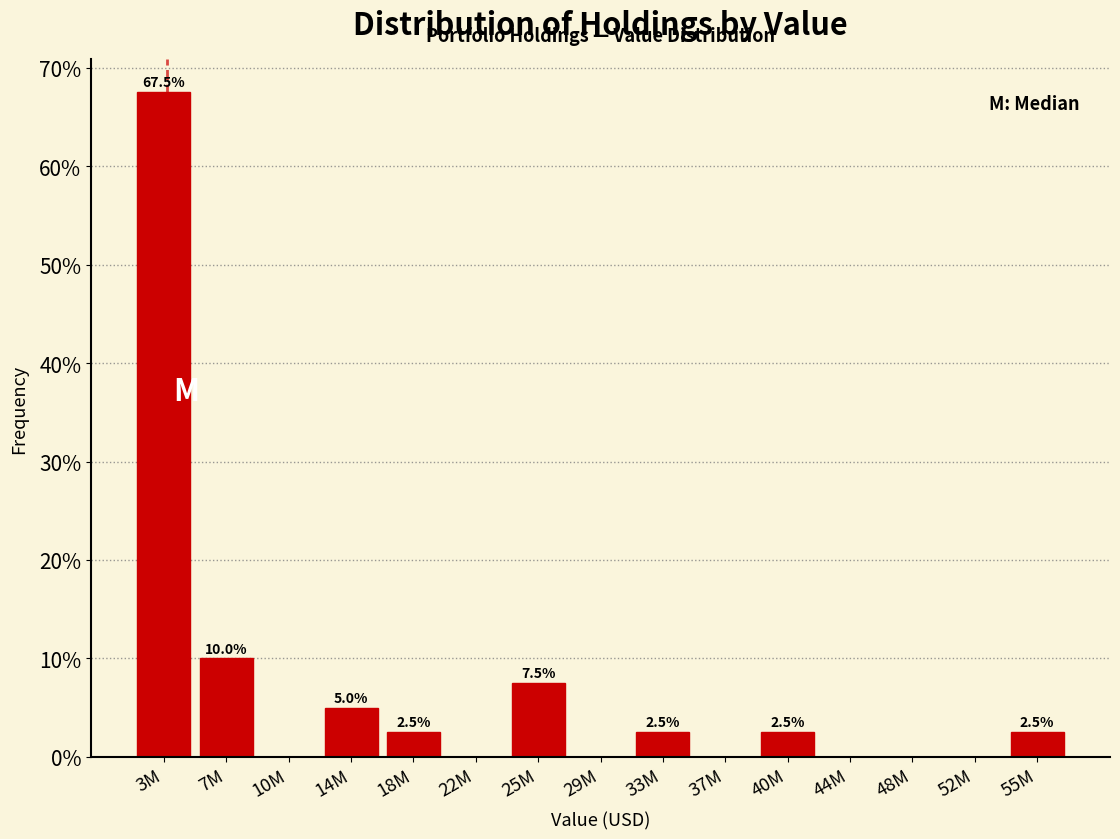

Reading right to left, transcribe all the data shown in this chart.

55M=2.5	52M=0.0	48M=0.0	44M=0.0	40M=2.5	37M=0.0	33M=2.5	29M=0.0	25M=7.5	22M=0.0	18M=2.5	14M=5.0	10M=0.0	7M=10.0	3M=67.5